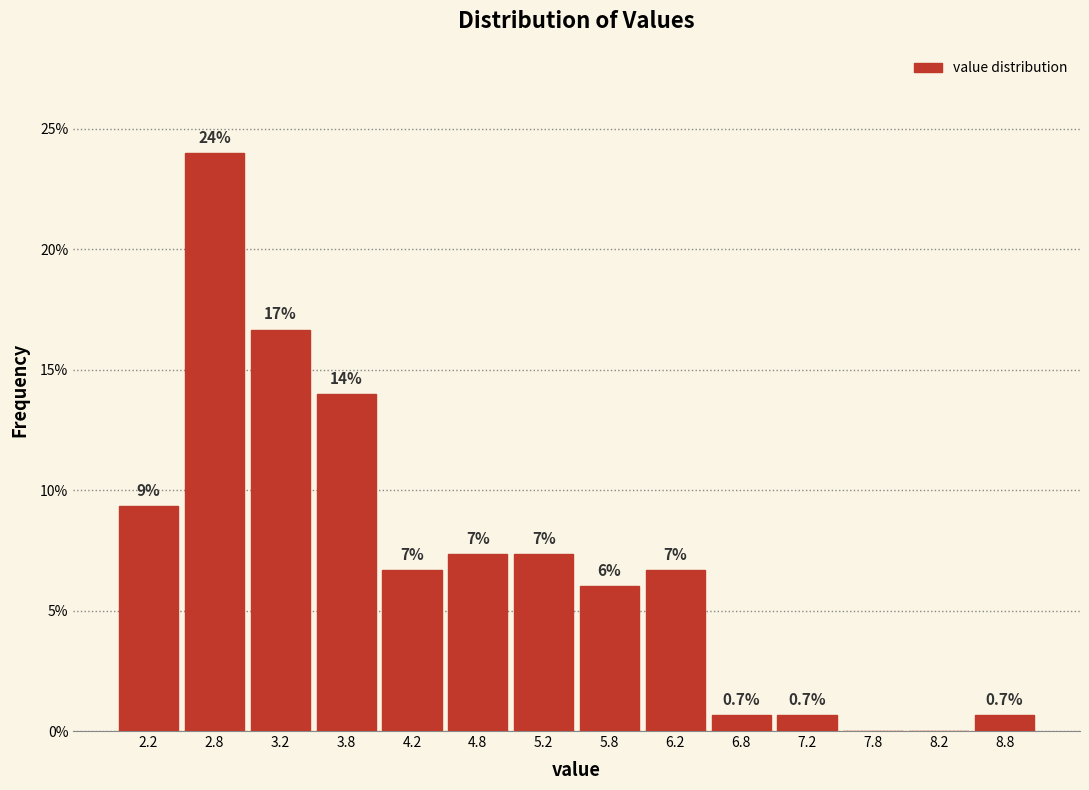

Over which range of the x-axis is the bar tallest?

2.5 to 3.0